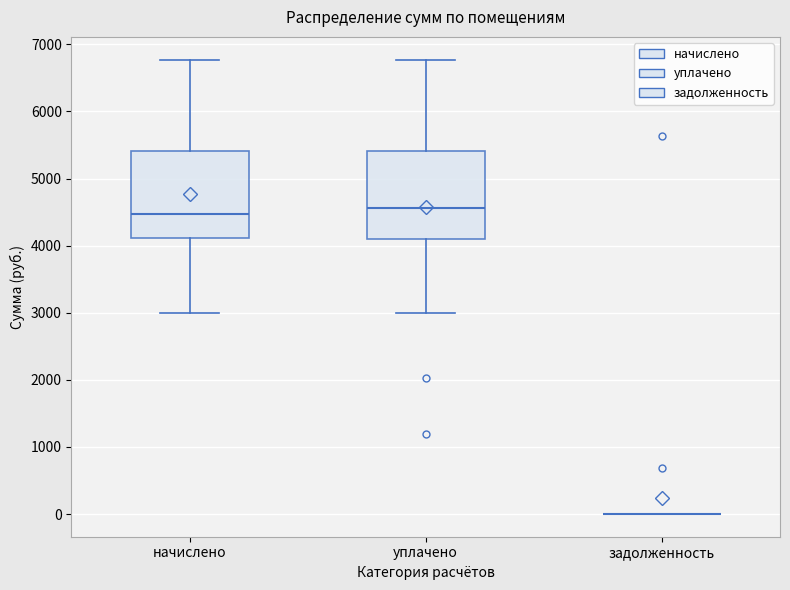

Reading left to right, read every box against the y-axis: the position of its median line, the range the box covers, and the ends of its whiskers. The values are not printed on the chart, so give them approximately, as read against the axis.

начислено: median 4500, box 4100 to 5400, whiskers 3000 to 6800
уплачено: median 4600, box 4100 to 5400, whiskers 3000 to 6800
задолженность: box collapsed to a line at 0, whiskers 0 to 0